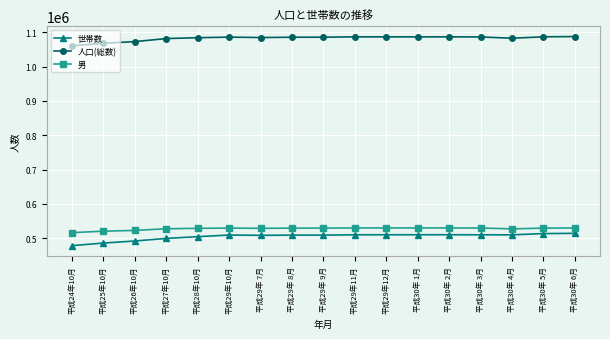

Which series has the largest total across all categories?

人口(総数)